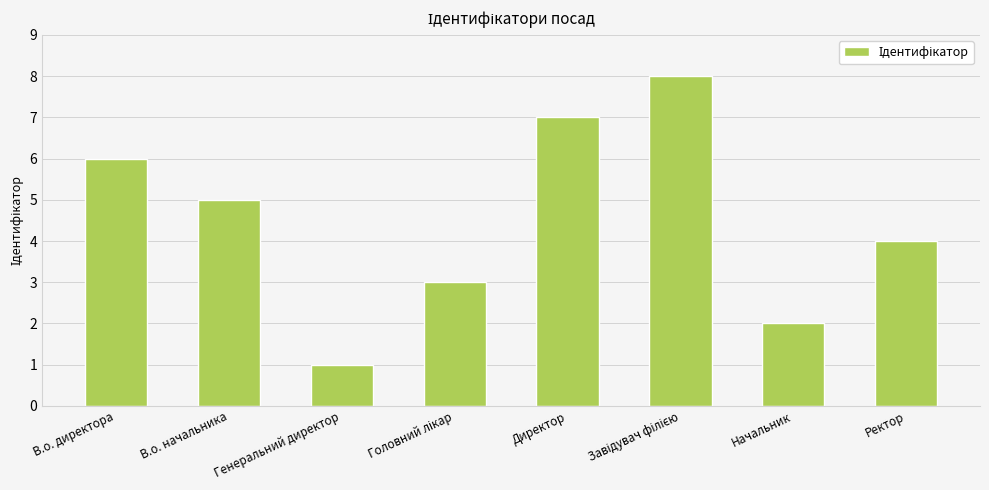

What is the difference between the maximum and minimum values?

7